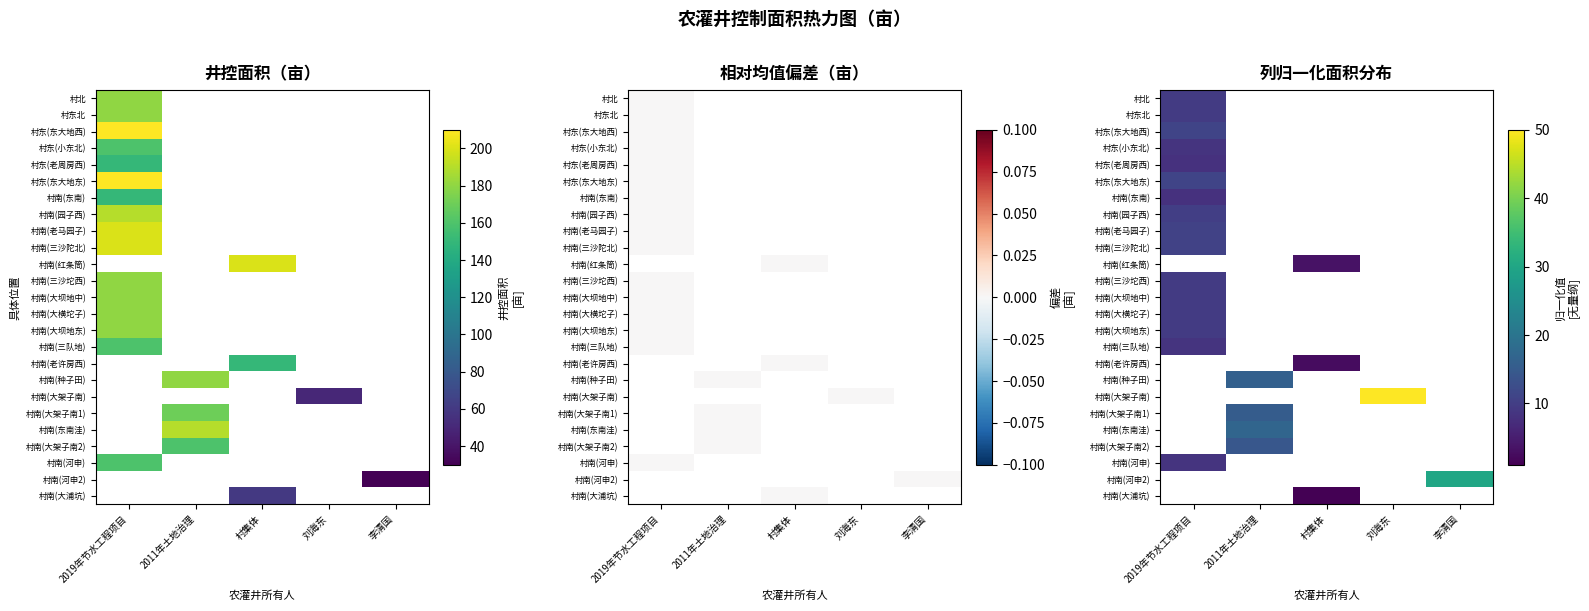

Which has a higher value, 李清国 or 2019年节水工程项目?

2019年节水工程项目